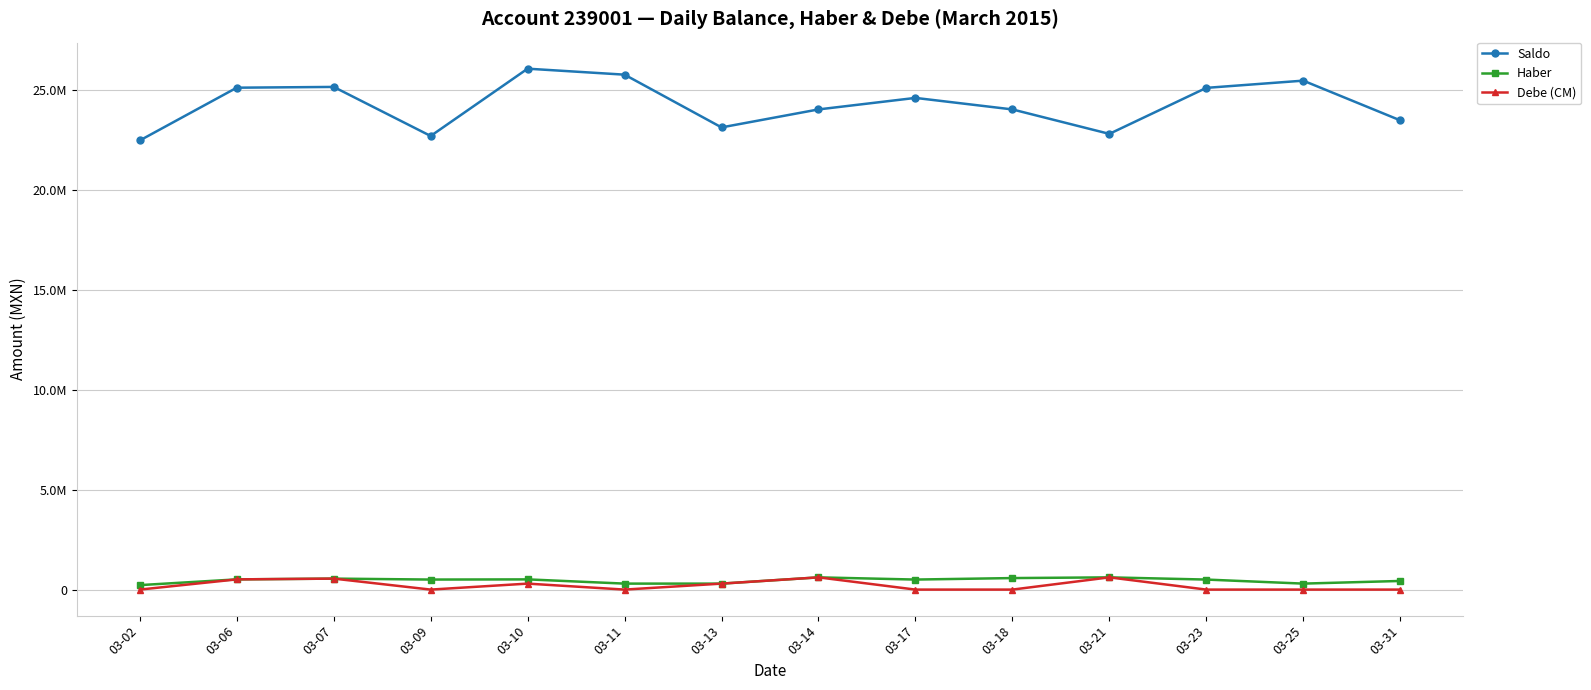

The Debe (CM) series shows 0.0 at 03-23. True or false?

True